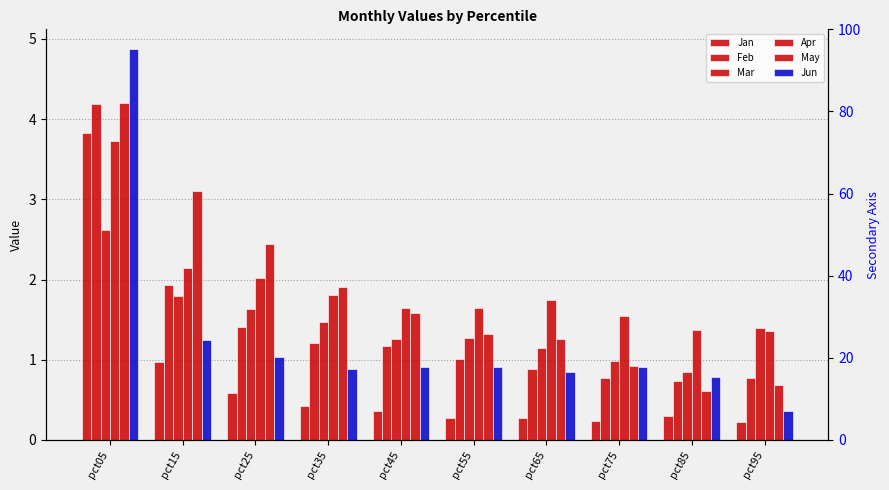

What is the difference between the maximum and minimum values in the Apr series?

2.4